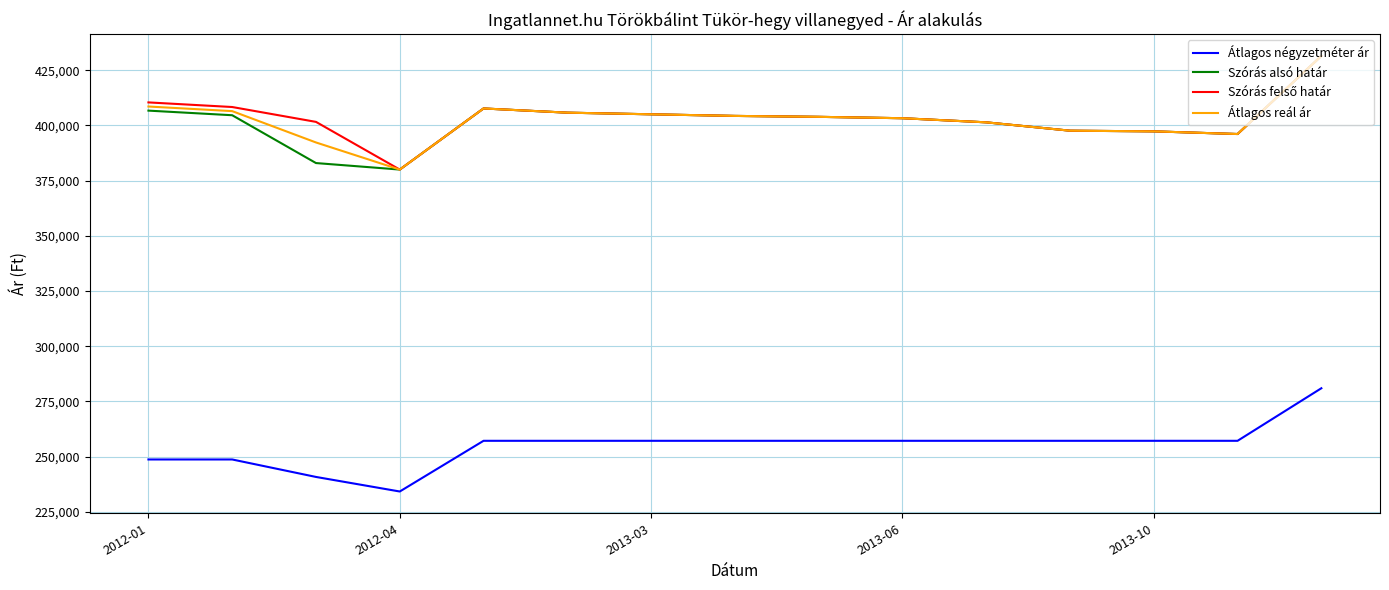

True or false: Szórás alsó határ and Átlagos négyzetméter ár intersect in this chart.

False